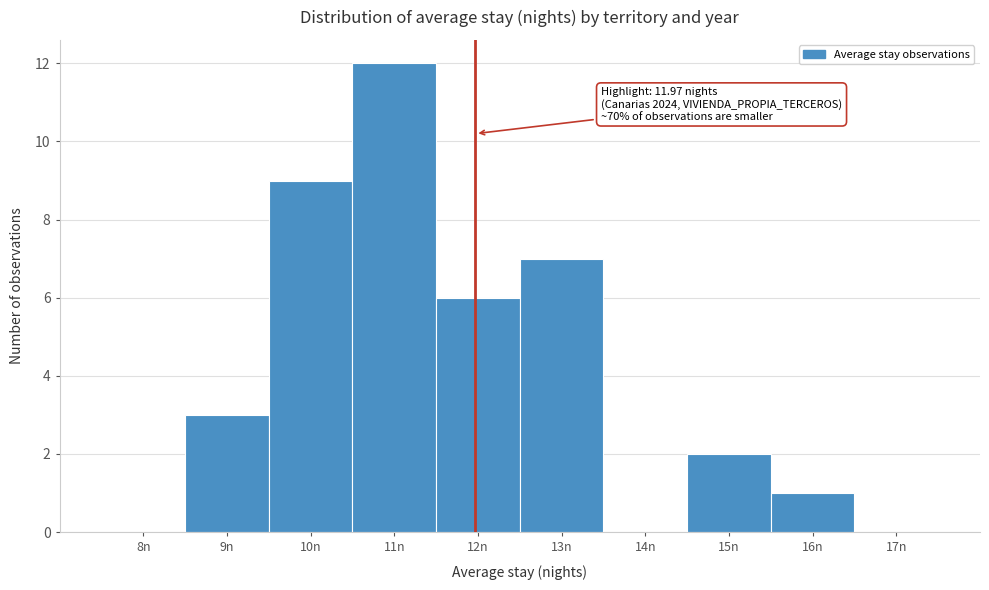

Which range on the x-axis has the tallest bar?

10.5 to 11.5